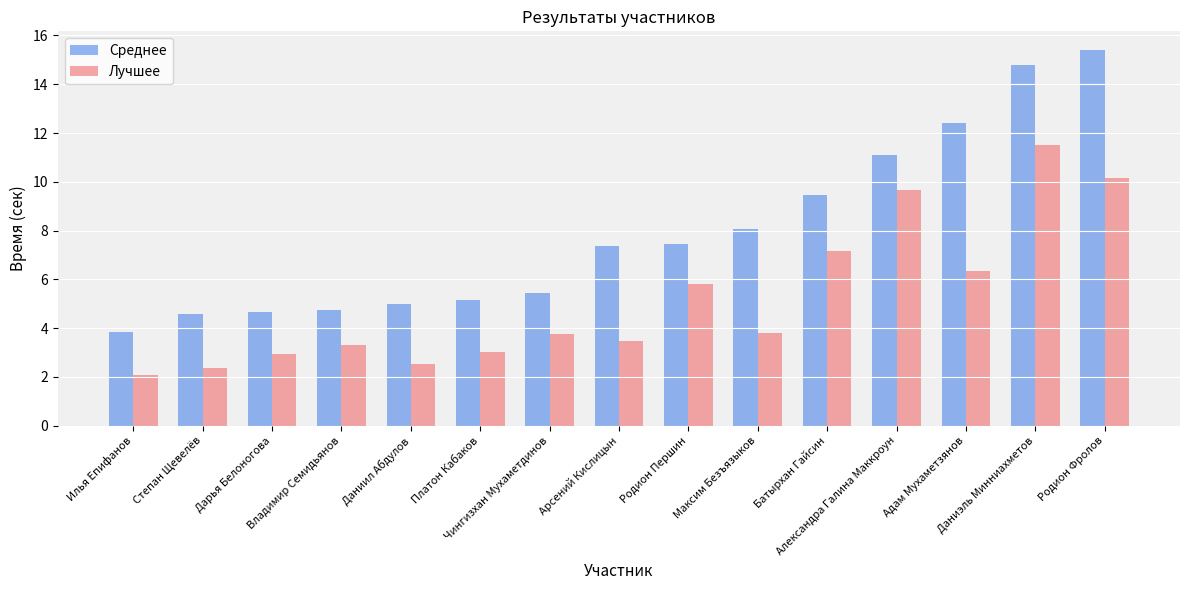

Count the number of data series in this chart.

2